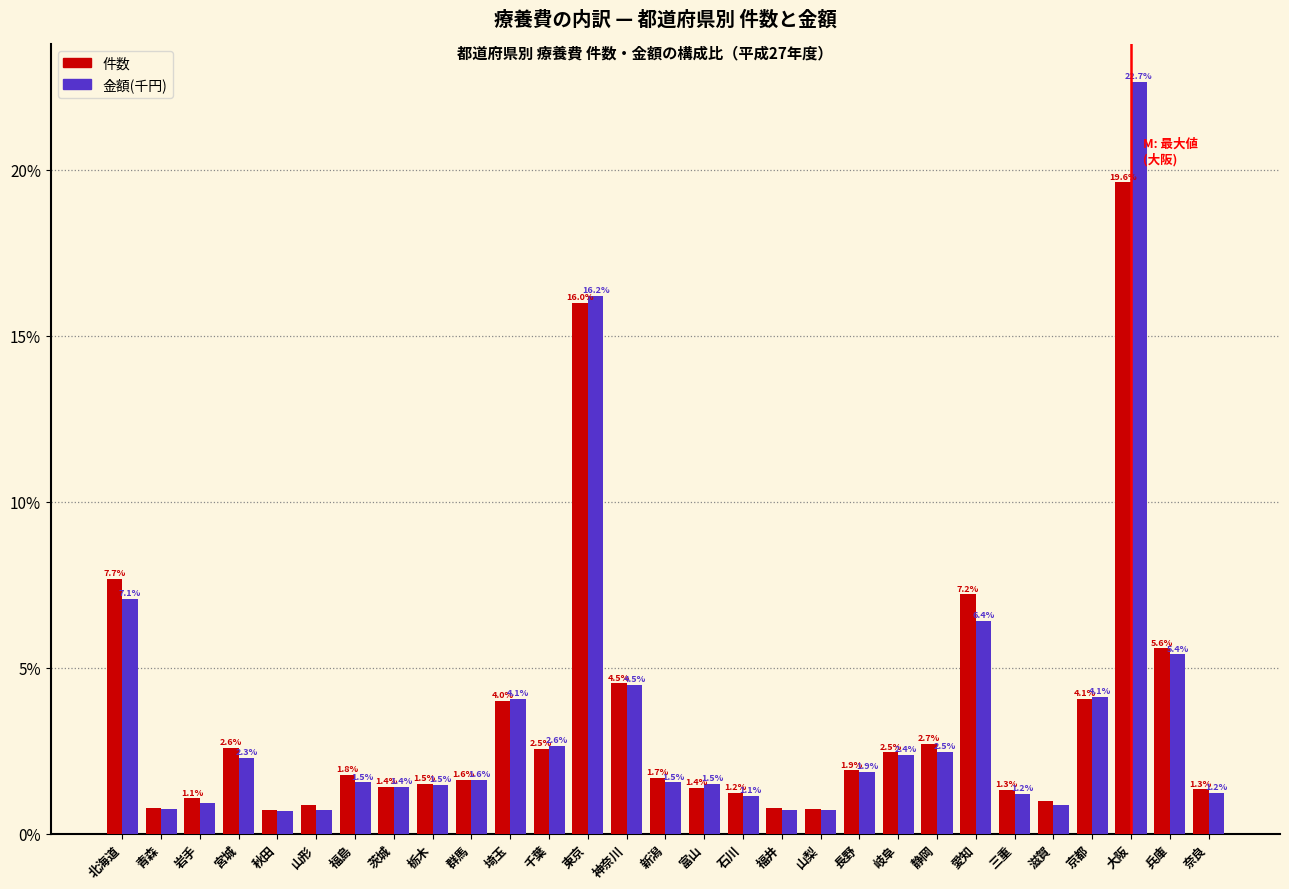

What is the greatest value displayed?

22.7